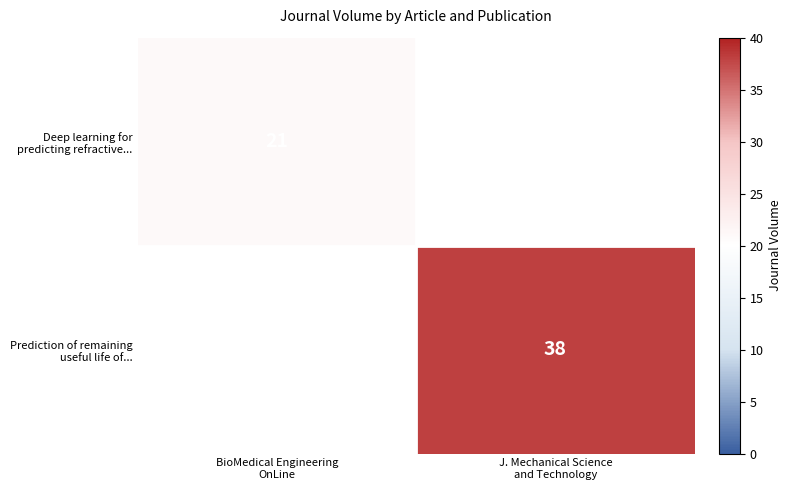

The value of row_0 at BioMedical Engineering
OnLine is 21.0. True or false?

True